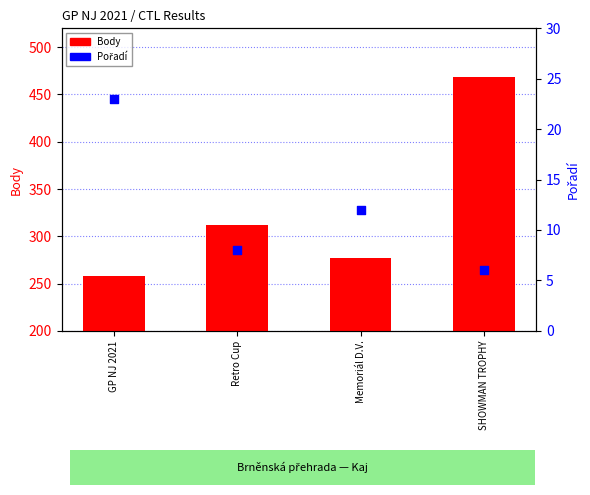

At how many categories does at least one series exceed 7?

4